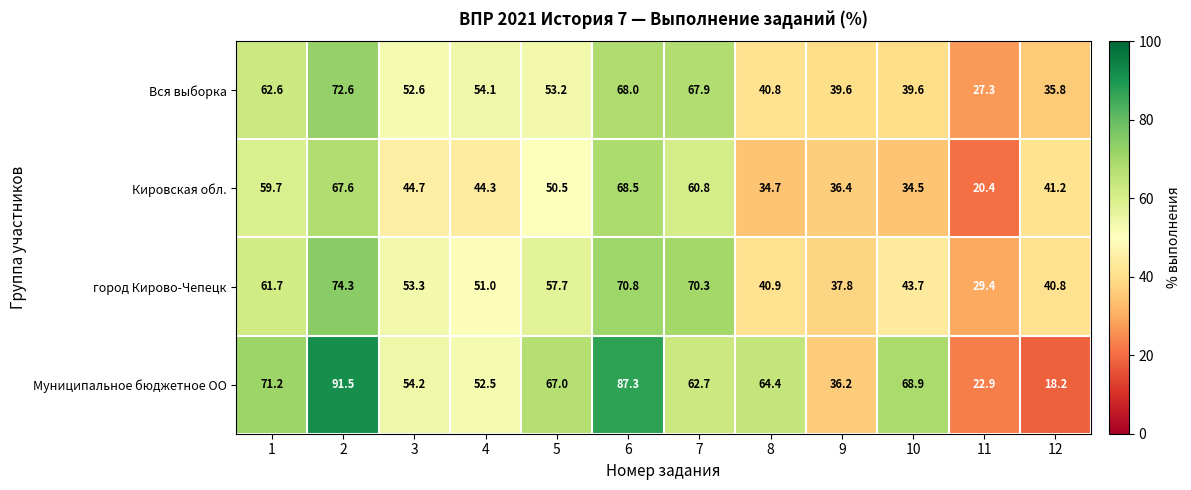

Which category has the highest value across all series?

2